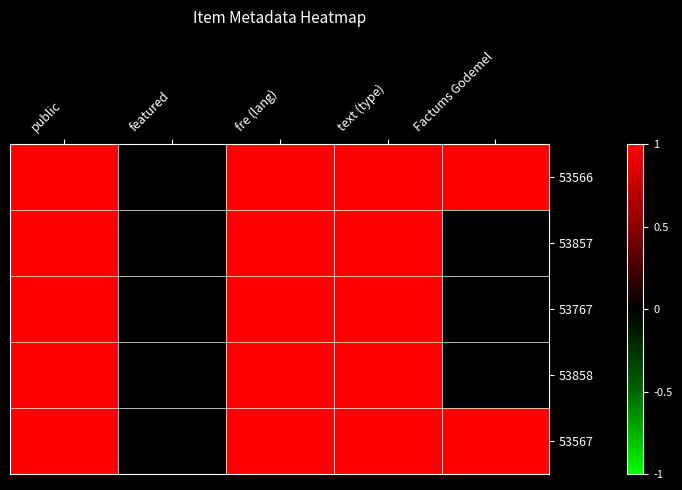

Rank the series by their maximum value, from highest to lowest.

53566, 53857, 53767, 53858, 53567